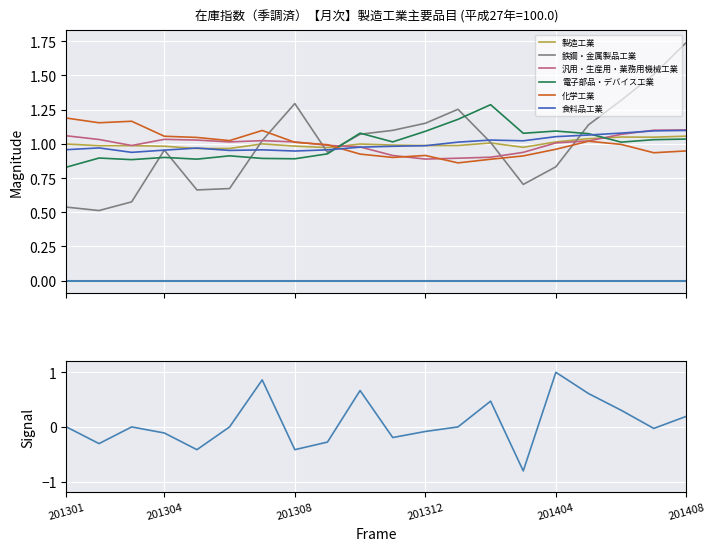

Where is the first local maximum for 食料品工業?

201302